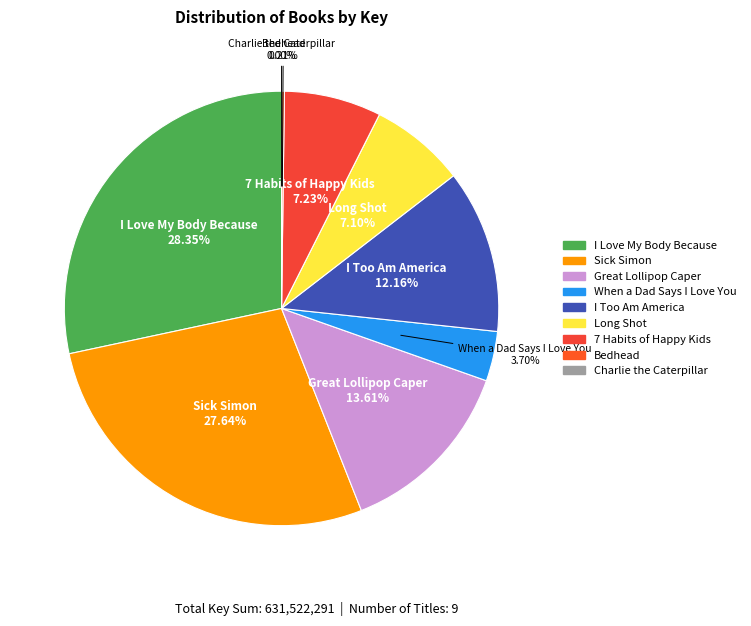

To the nearest percent, what is the combined percentage of 7 Habits of Happy Kids and Sick Simon?

35%